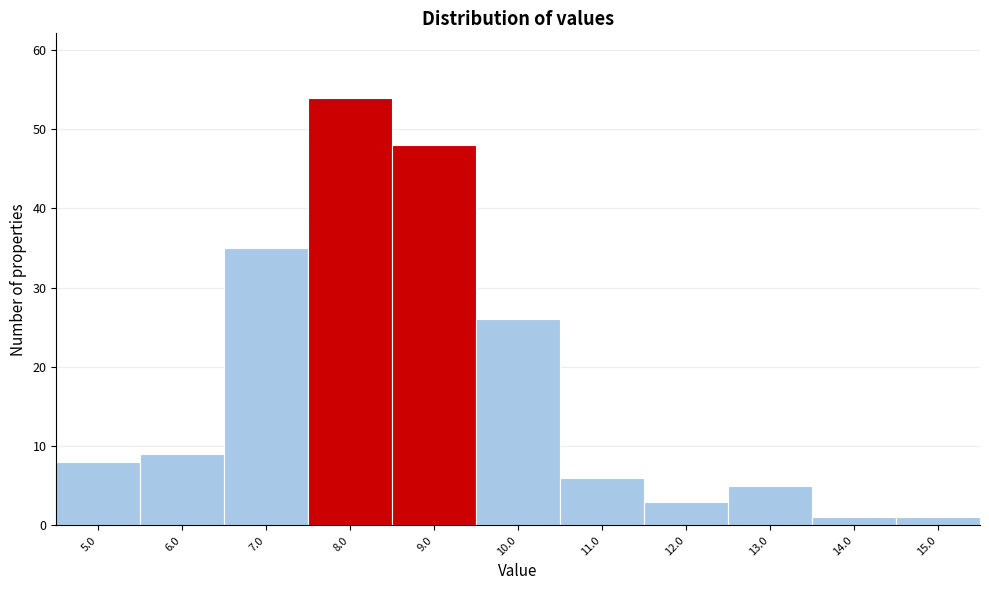

Reading left to right, transcribe all the data shown in this chart.

5.0=8	6.0=9	7.0=35	8.0=54	9.0=48	10.0=26	11.0=6	12.0=3	13.0=5	14.0=1	15.0=1